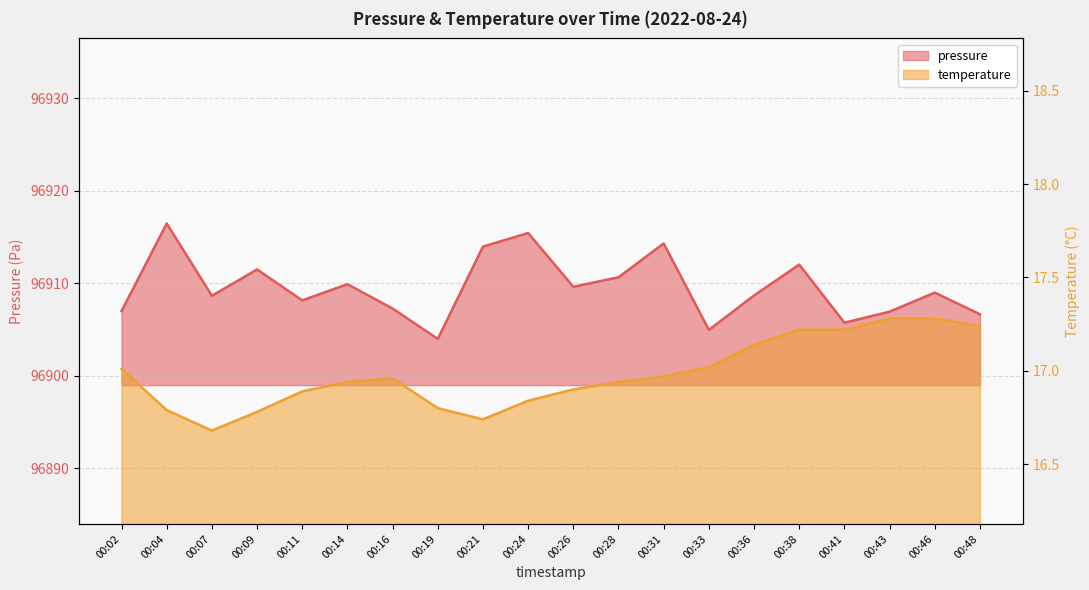

Rank the series by their maximum value, from lowest to highest.

temperature, pressure